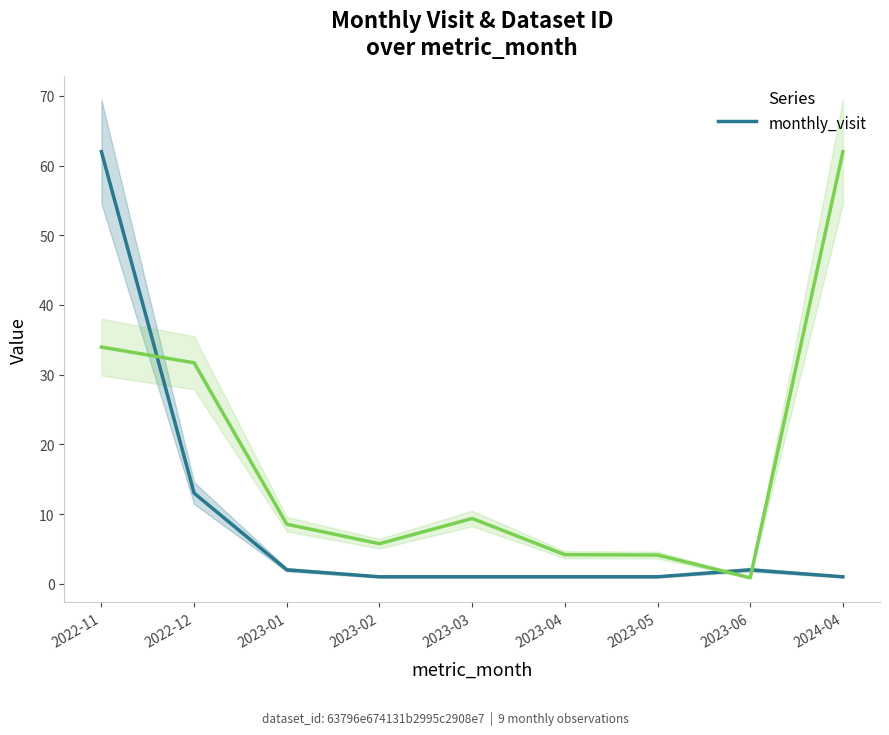

Reading right to left, what are all the values shown in this chart?

1	2	1	1	1	1	2	13	62